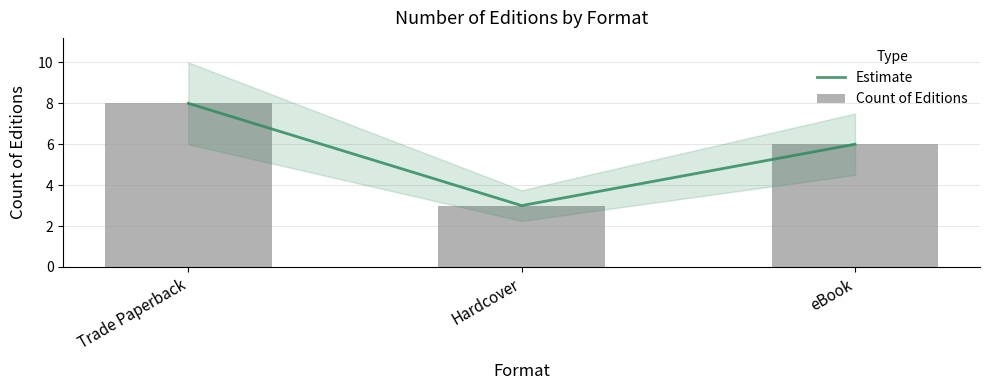

What is the maximum value shown in the chart?

8